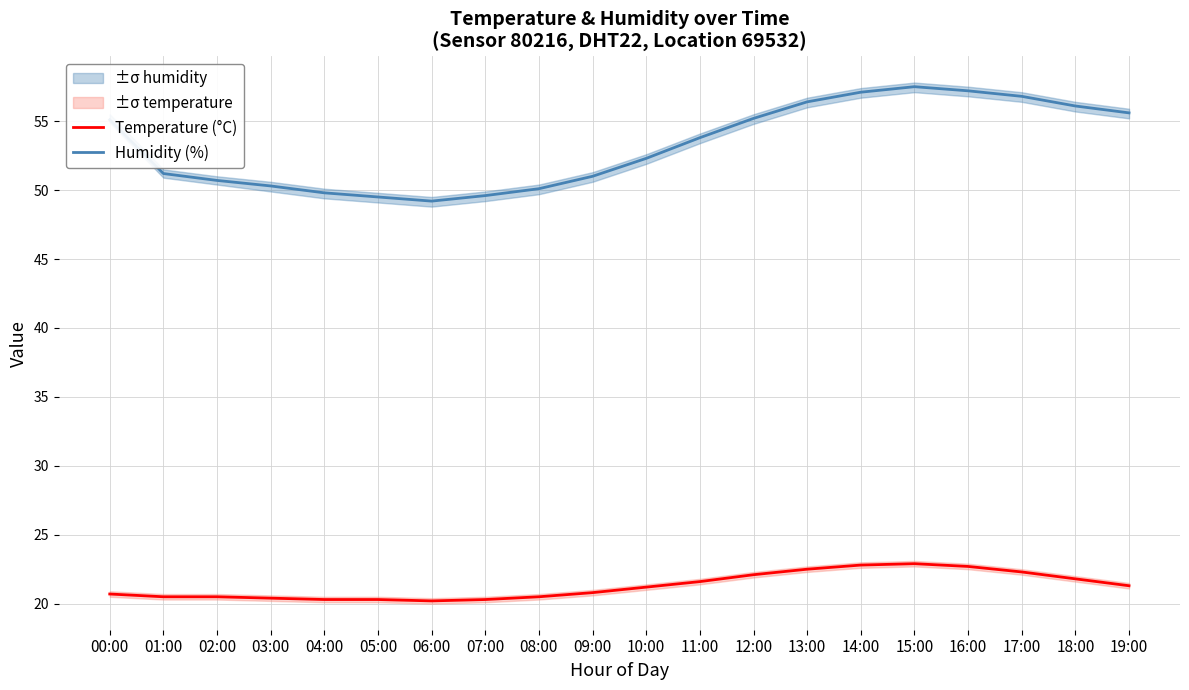

Is this an area chart (filled region under the line)?

No